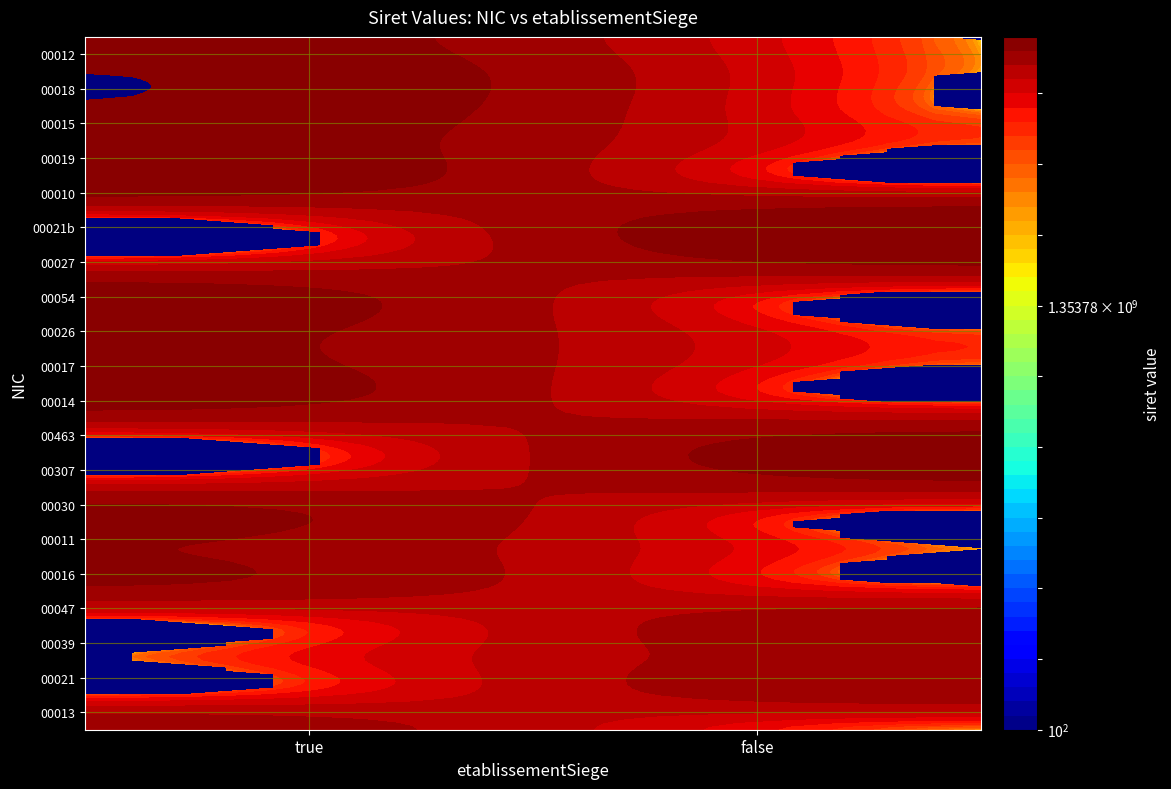

Count the number of data series in this chart.

20